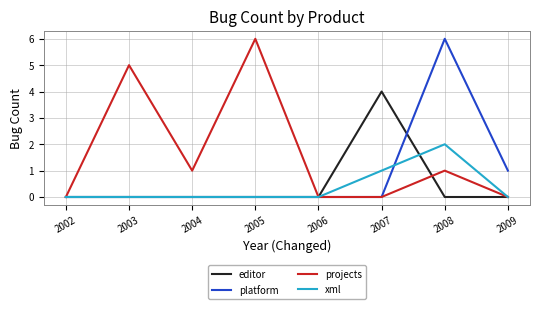

What is the maximum value shown in the chart?

6